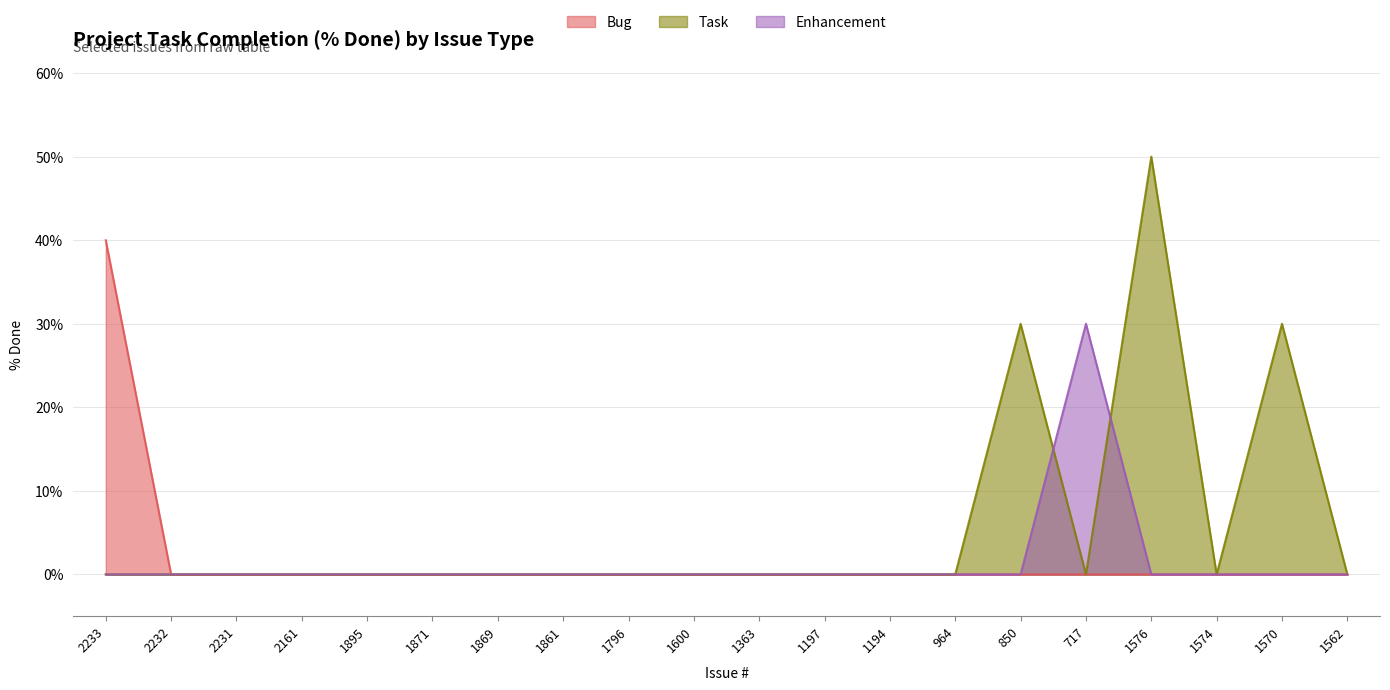

Which category has the lowest value in the Bug series?

2232